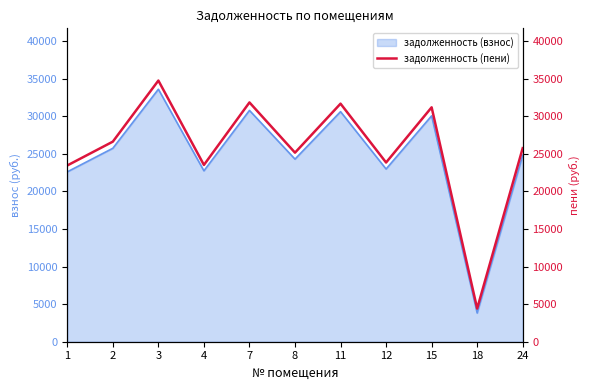

Is it true that the value at 15 is 31202.9?

True